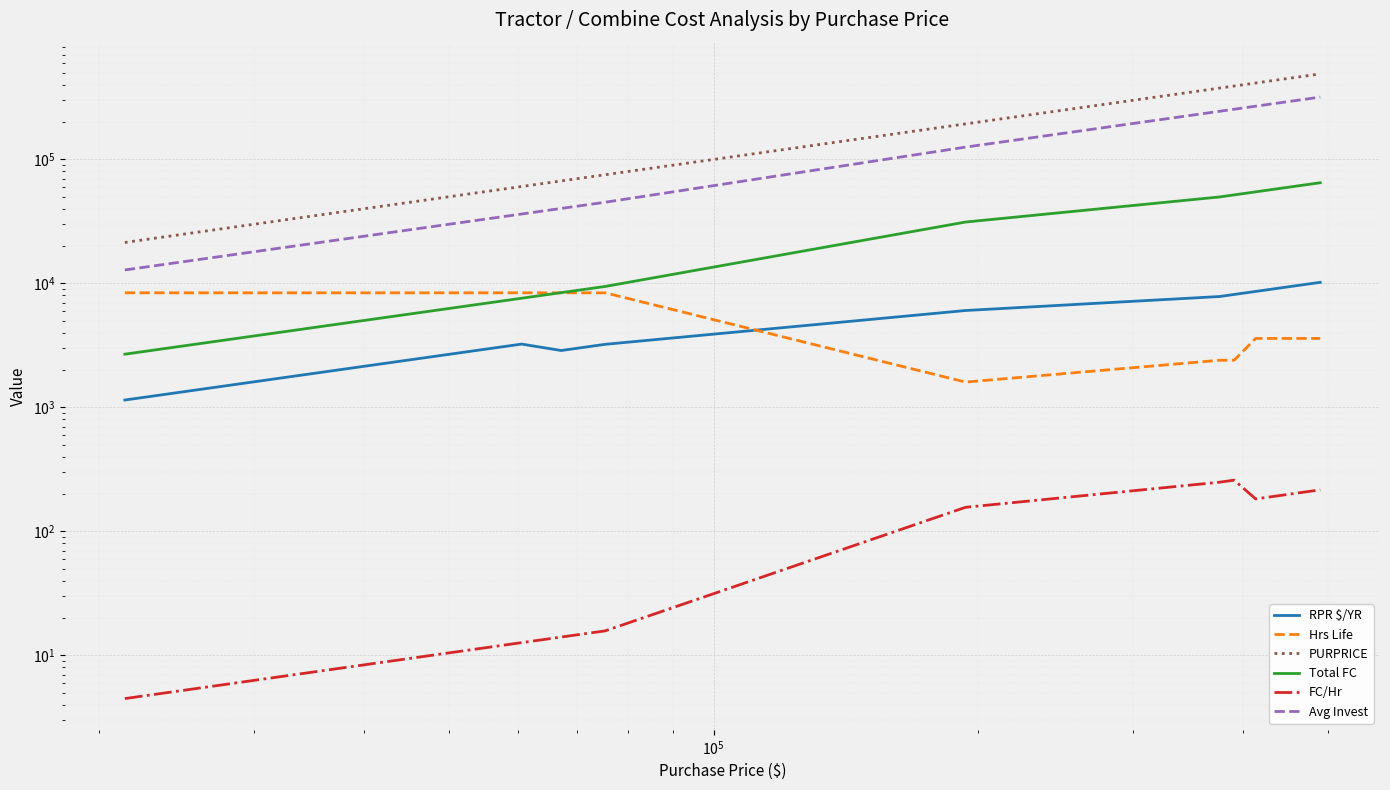

What is the smallest value displayed?

4.5